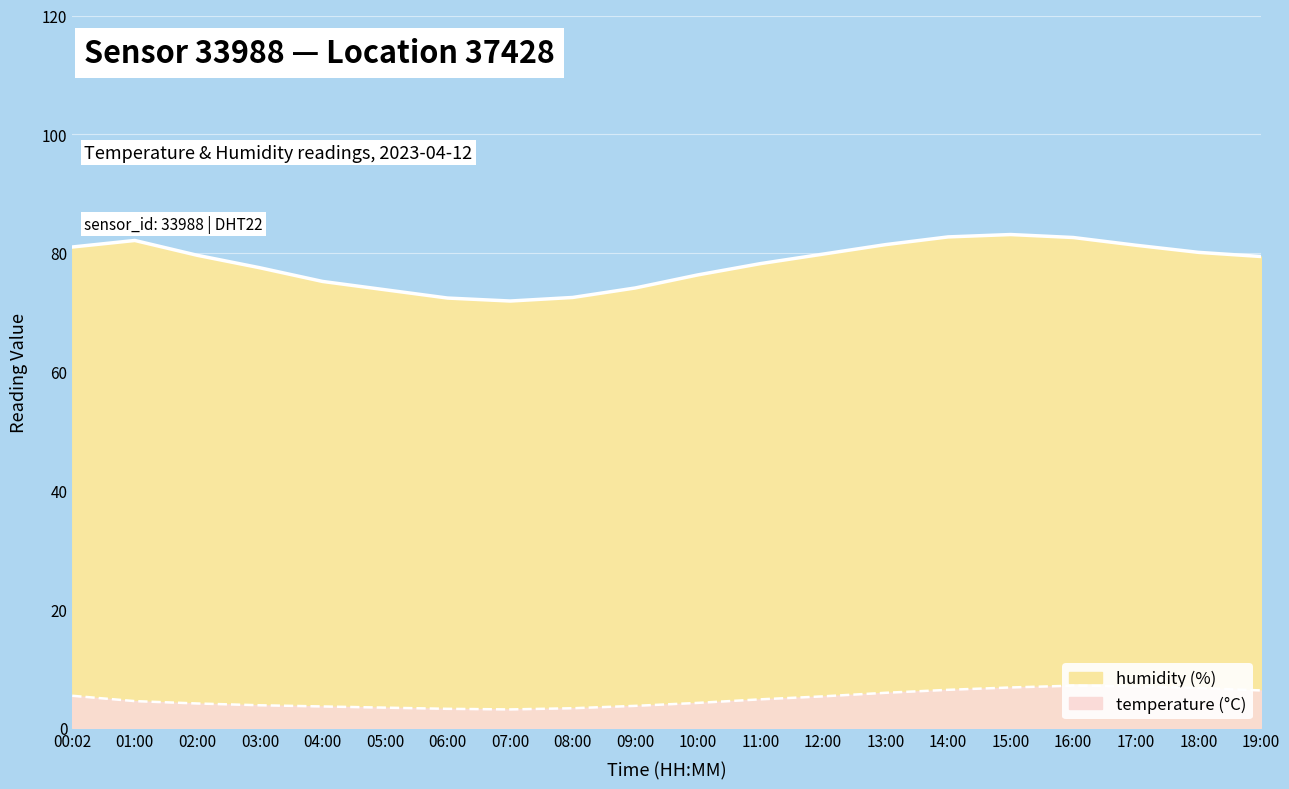

True or false: temperature and humidity intersect in this chart.

False